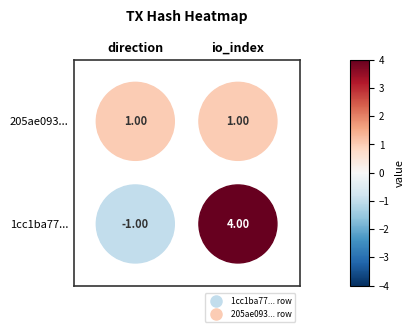

What is the sum of the 205ae0934a0615baa1a6b385869cae176c73f77 values at 1 and 0?

2